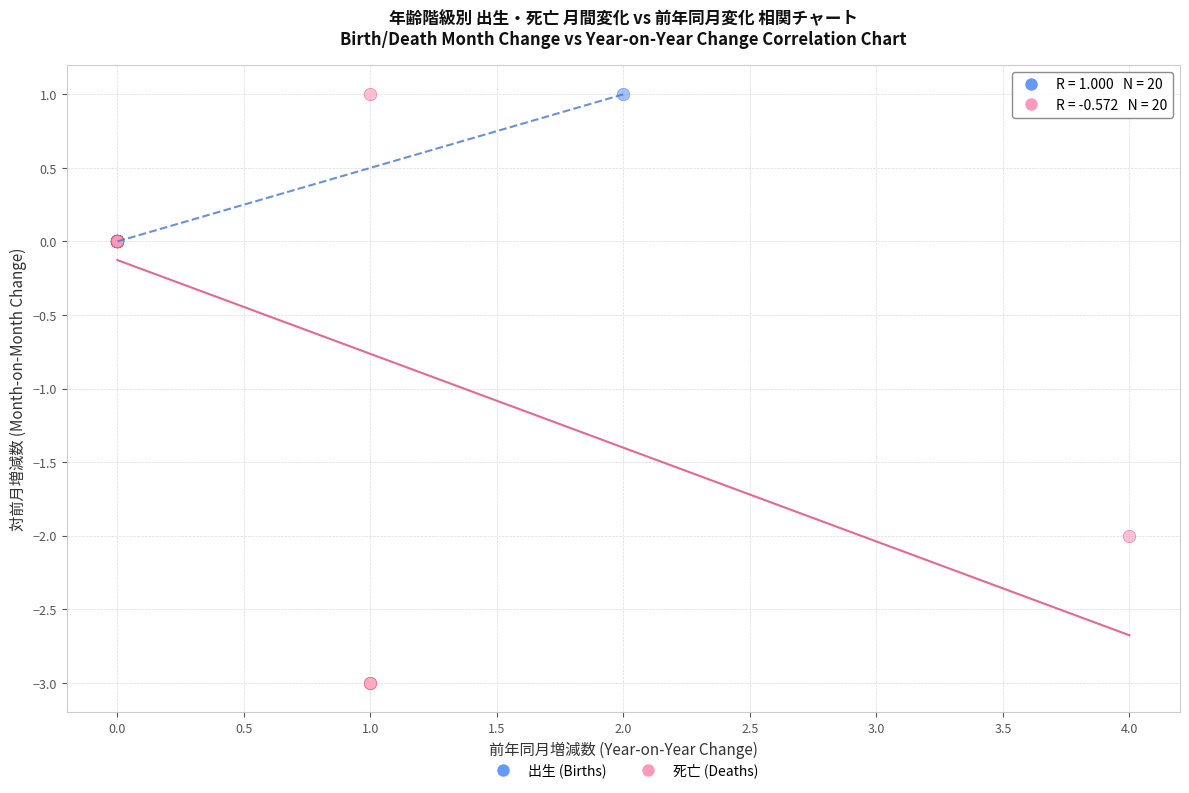

Which series reaches the minimum Y coordinate?

死亡 (Deaths)